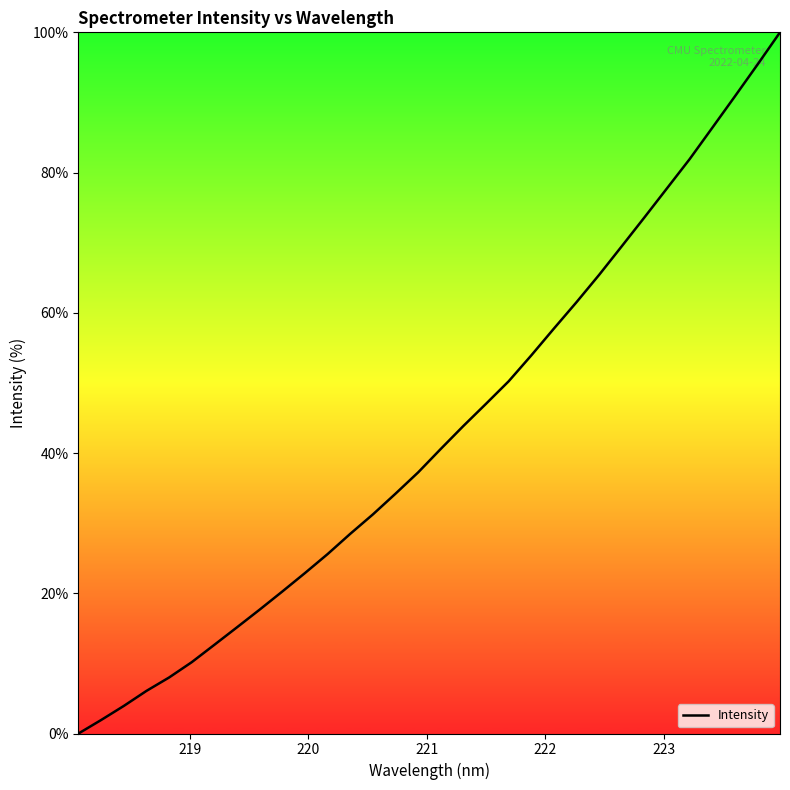

What is the difference between the maximum and minimum values?

100.0